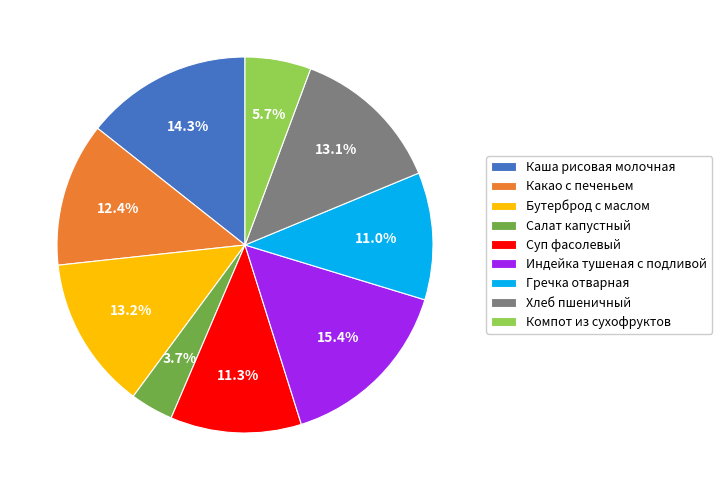

Count the number of slices in the pie.

9